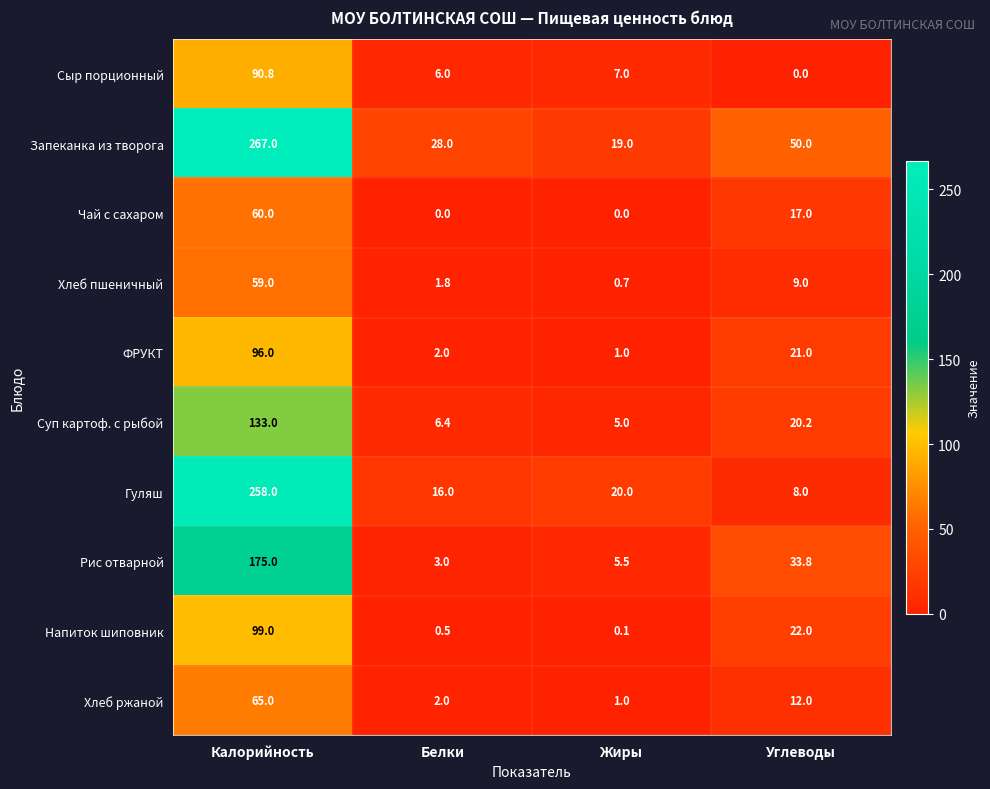

What is the average value of the Рис отварной series?

54.3